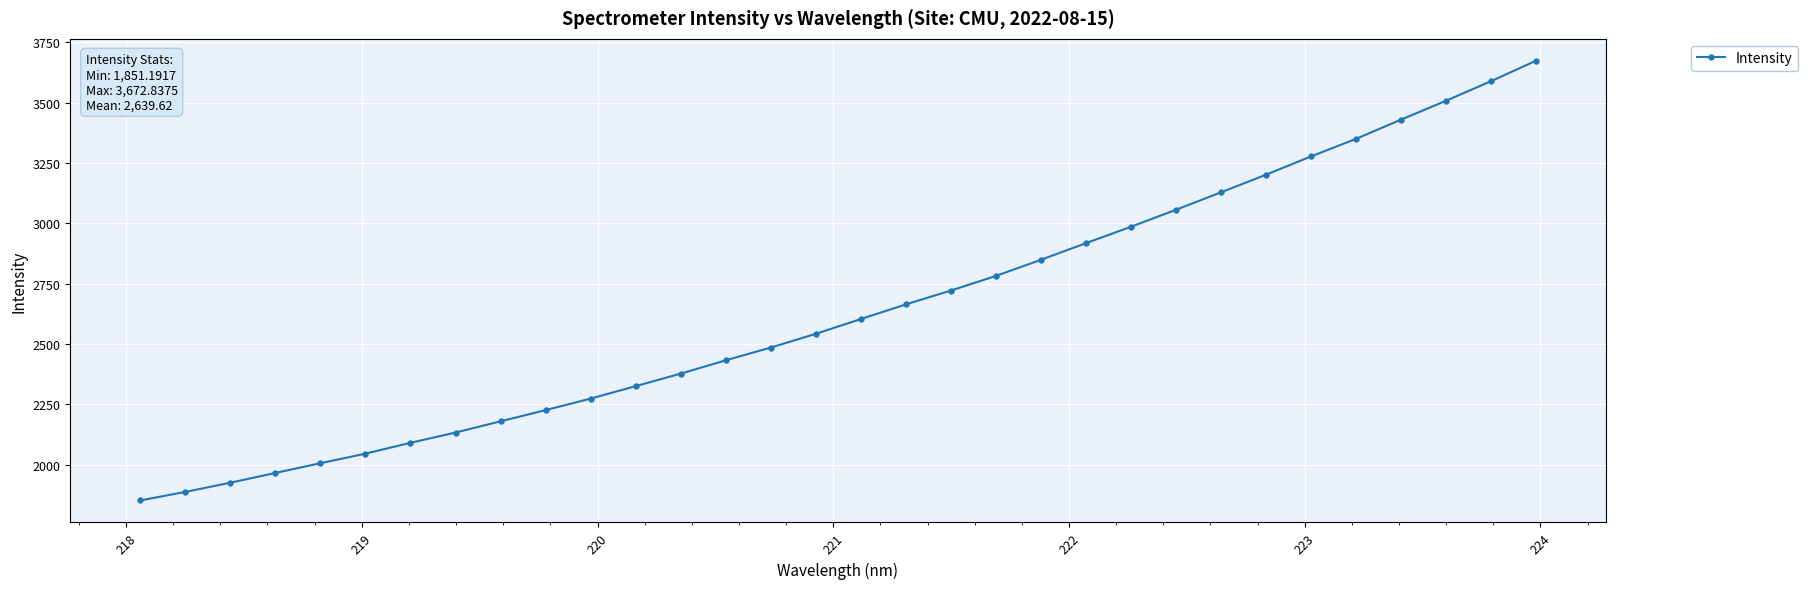

What is the average value?

2639.6